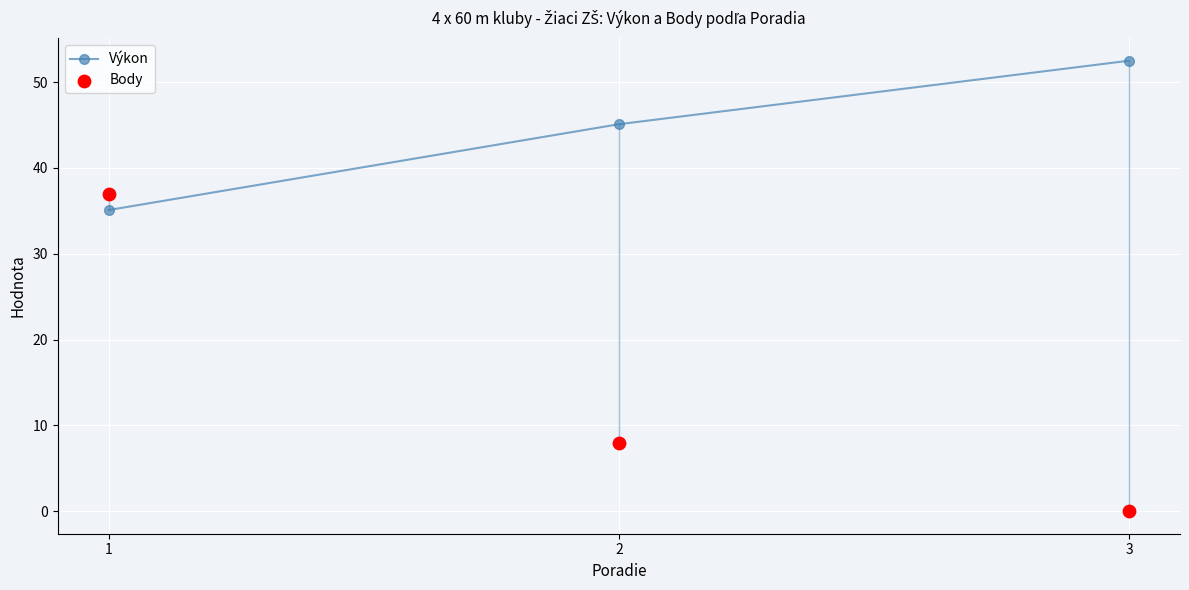

At which category is the sum across all series the highest?

1